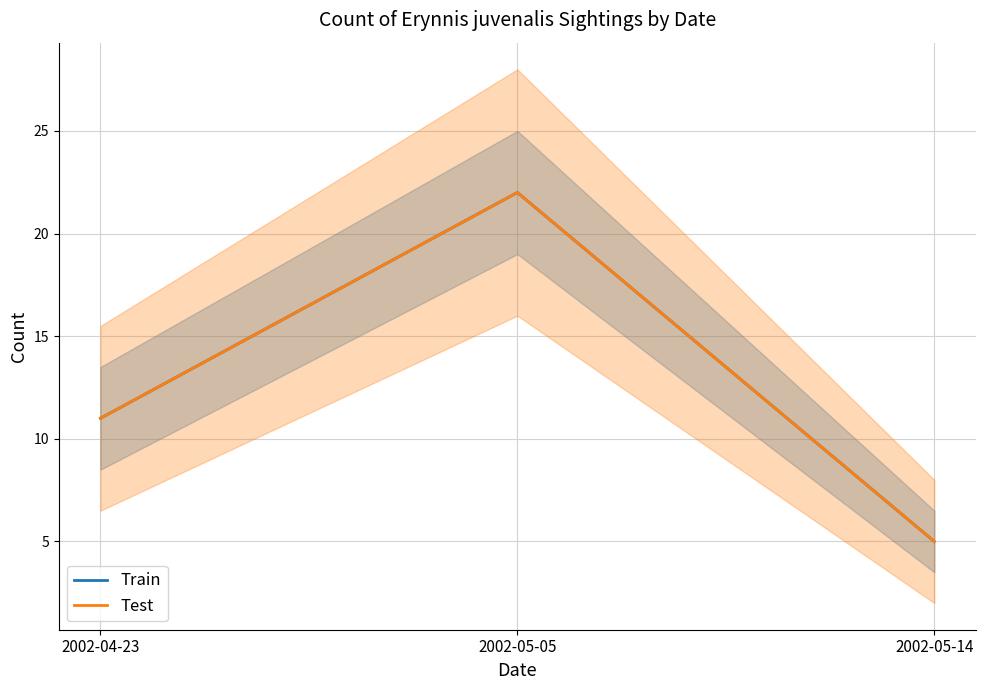

Which label corresponds to the largest value in the chart?

2002-05-05